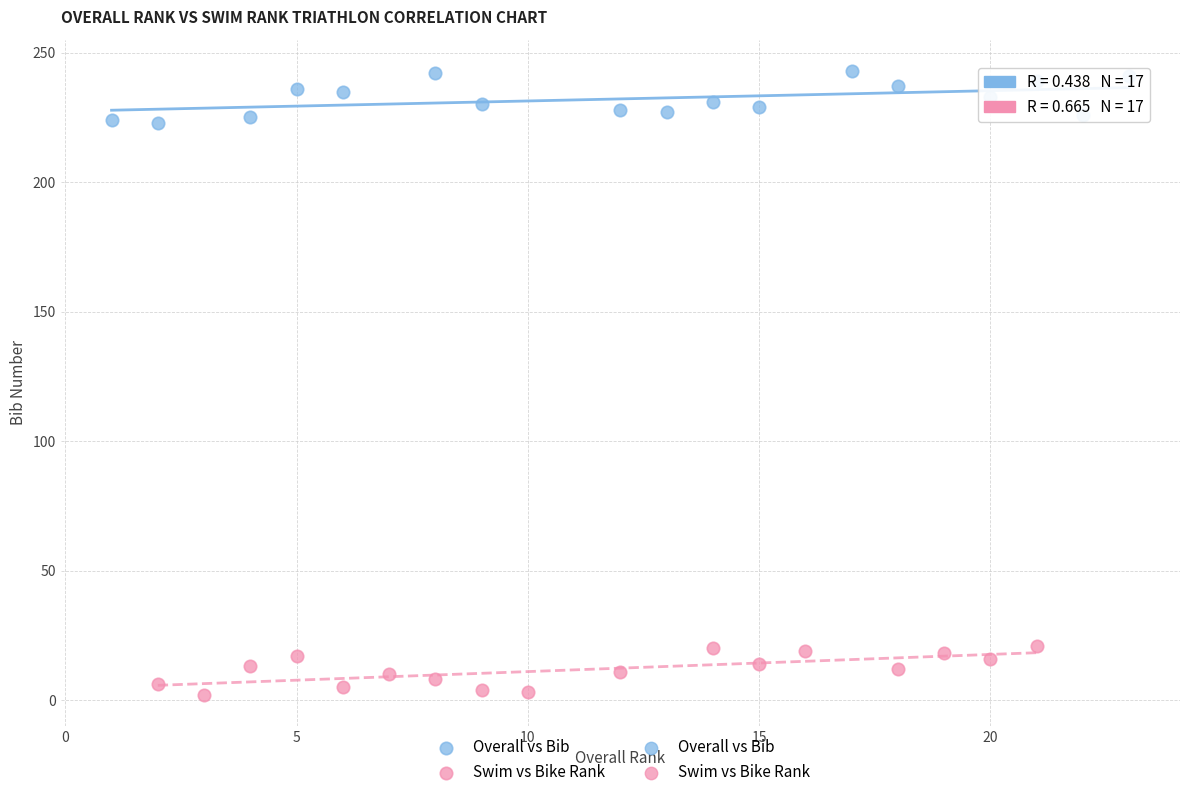

Which series reaches the minimum Y coordinate?

Swim vs Bike Rank